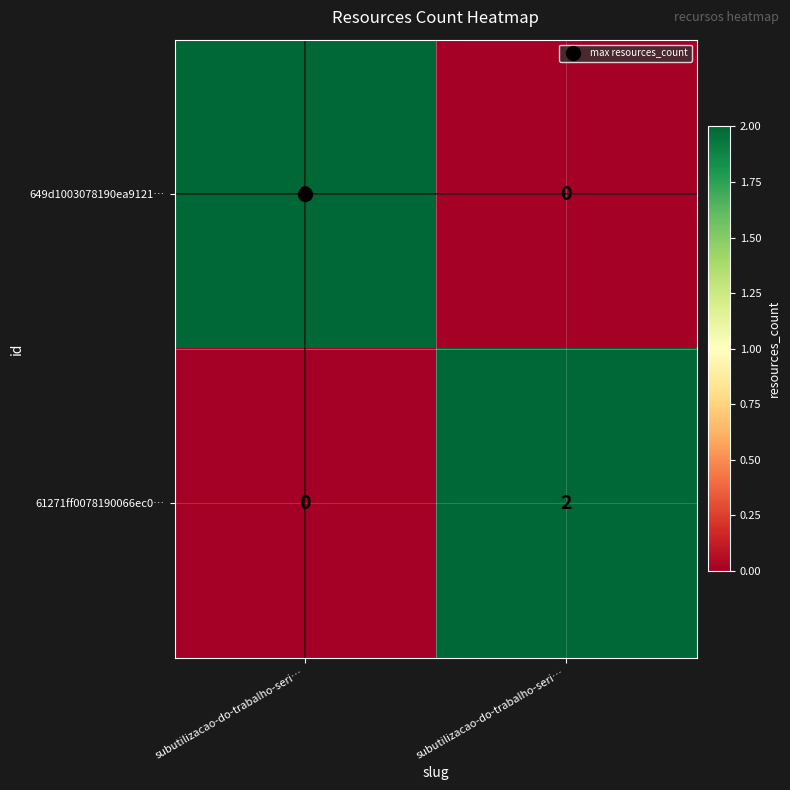

Which series has the largest total across all categories?

649d1003078190ea9121…